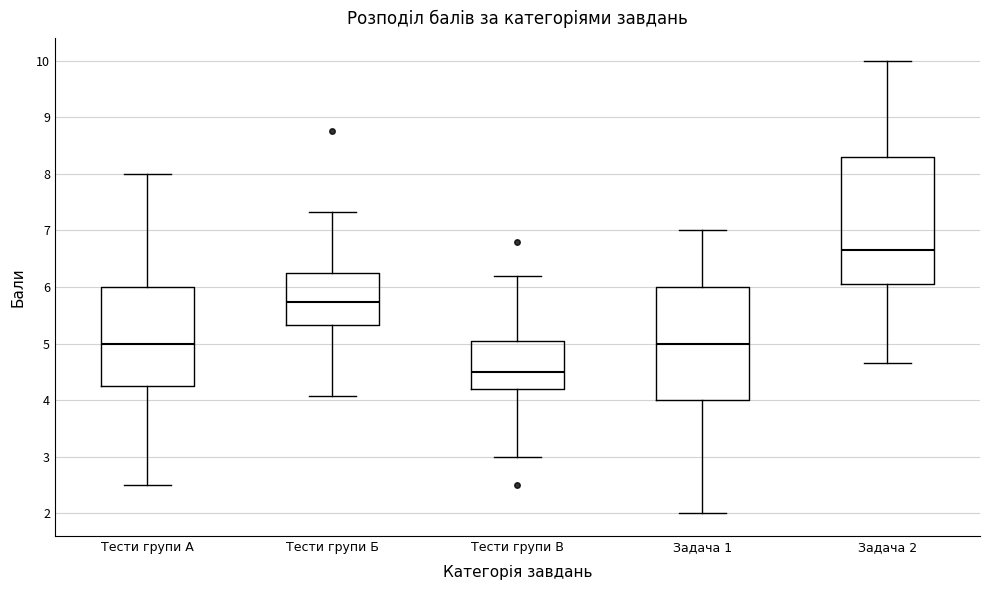

Reading left to right, read every box against the y-axis: the position of its median line, the range the box covers, and the ends of its whiskers. The values are not printed on the chart, so give them approximately, as read against the axis.

Тести групи А: median 5.0, box 4.3 to 6.0, whiskers 2.5 to 8.0
Тести групи Б: median 5.7, box 5.3 to 6.2, whiskers 4.1 to 7.3
Тести групи В: median 4.5, box 4.2 to 5.1, whiskers 3.0 to 6.2
Задача 1: median 5.0, box 4.0 to 6.0, whiskers 2.0 to 7.0
Задача 2: median 6.7, box 6.1 to 8.3, whiskers 4.7 to 10.0